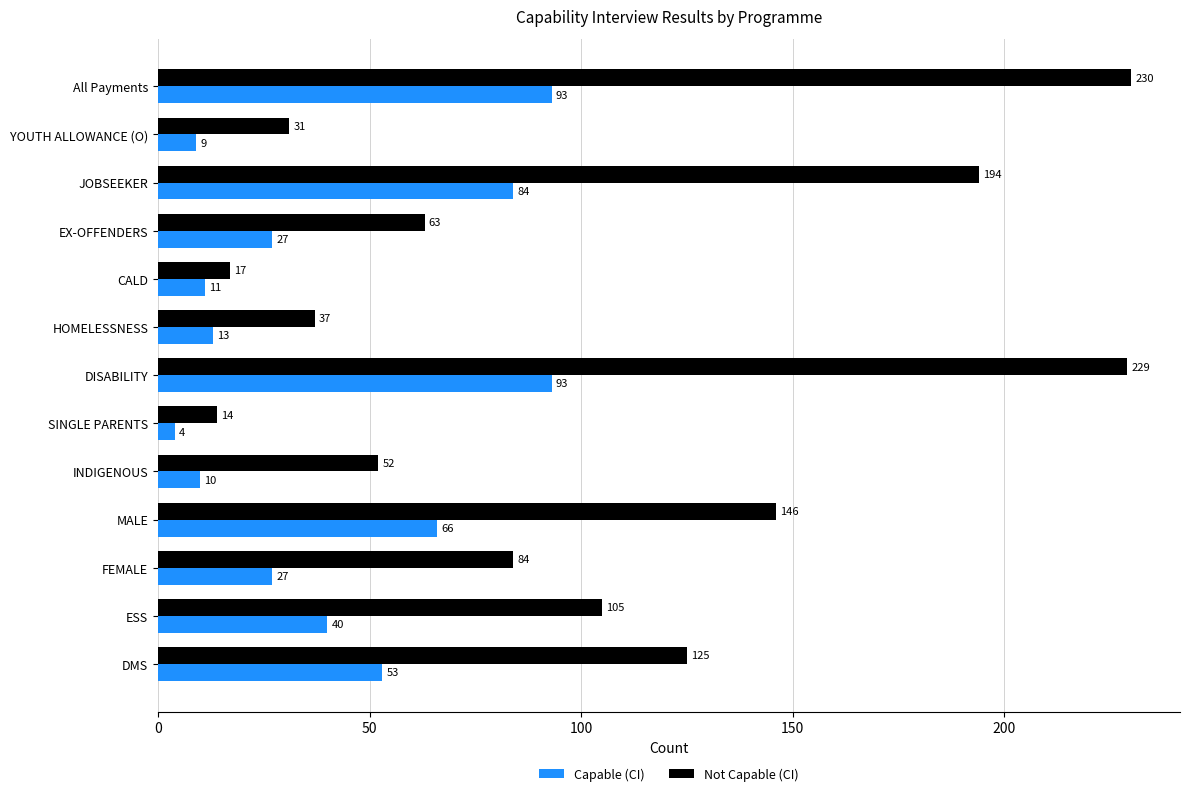

At which label is Not Capable (CI) closest to 122?

DMS